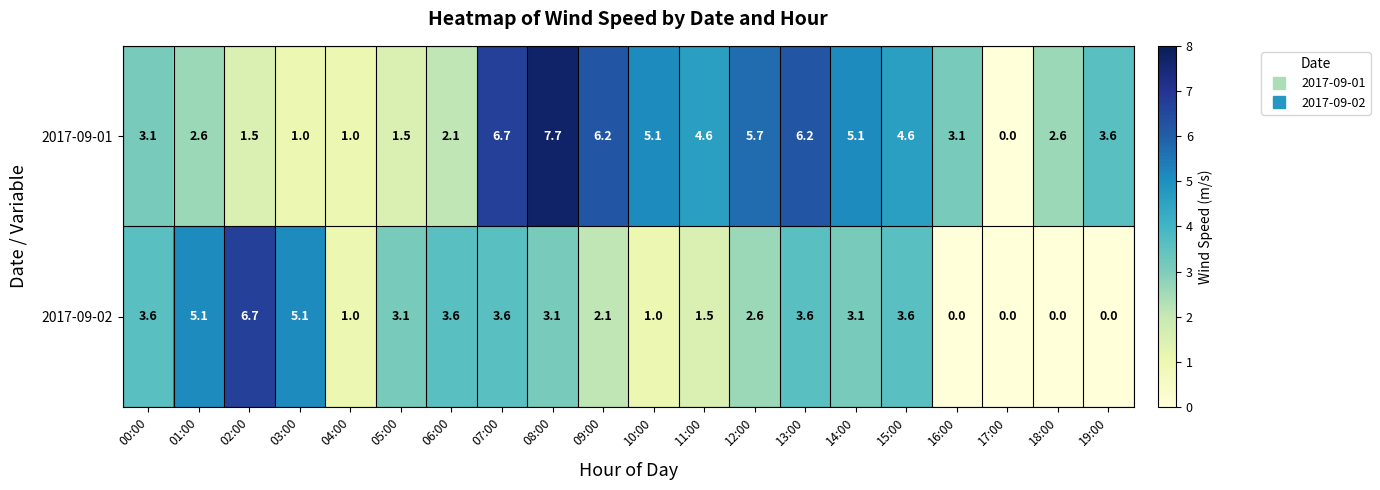

How many data points does each series have?

20